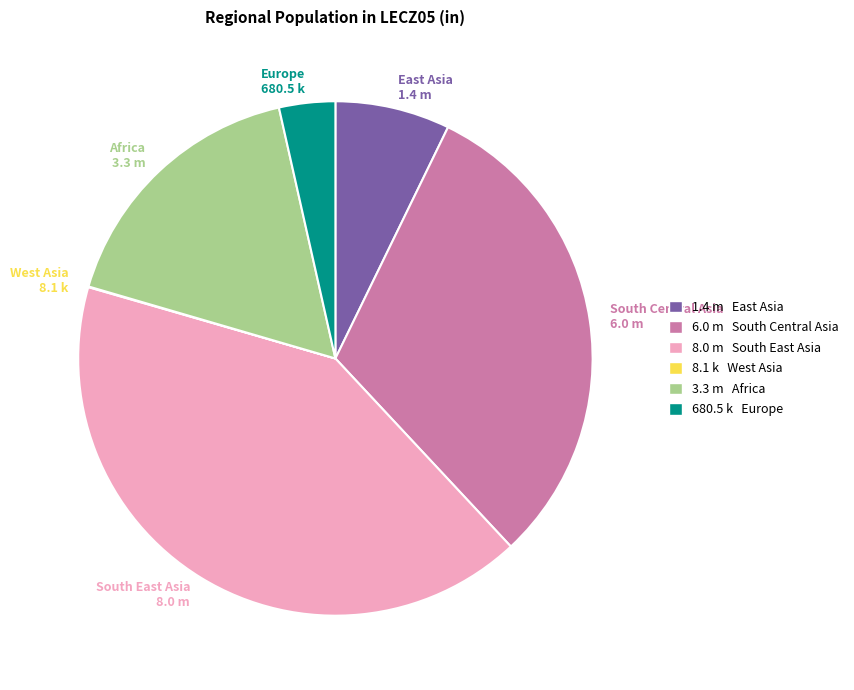

Which category has the biggest portion of the pie?

South East Asia